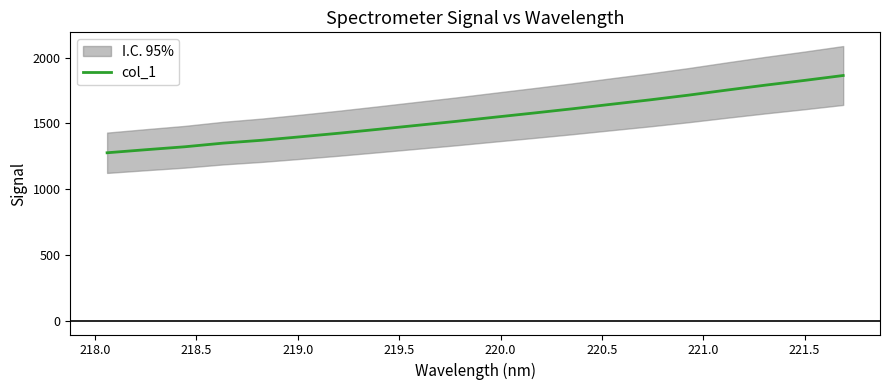

How many values exceed 1547?

10